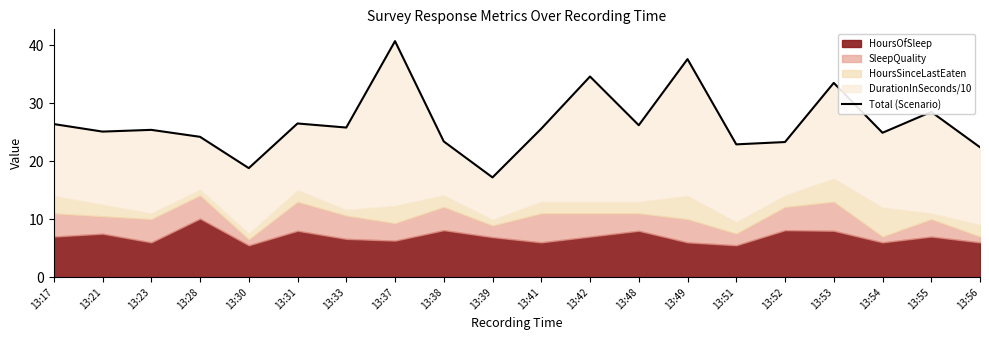

What is the smallest value displayed?

17.2